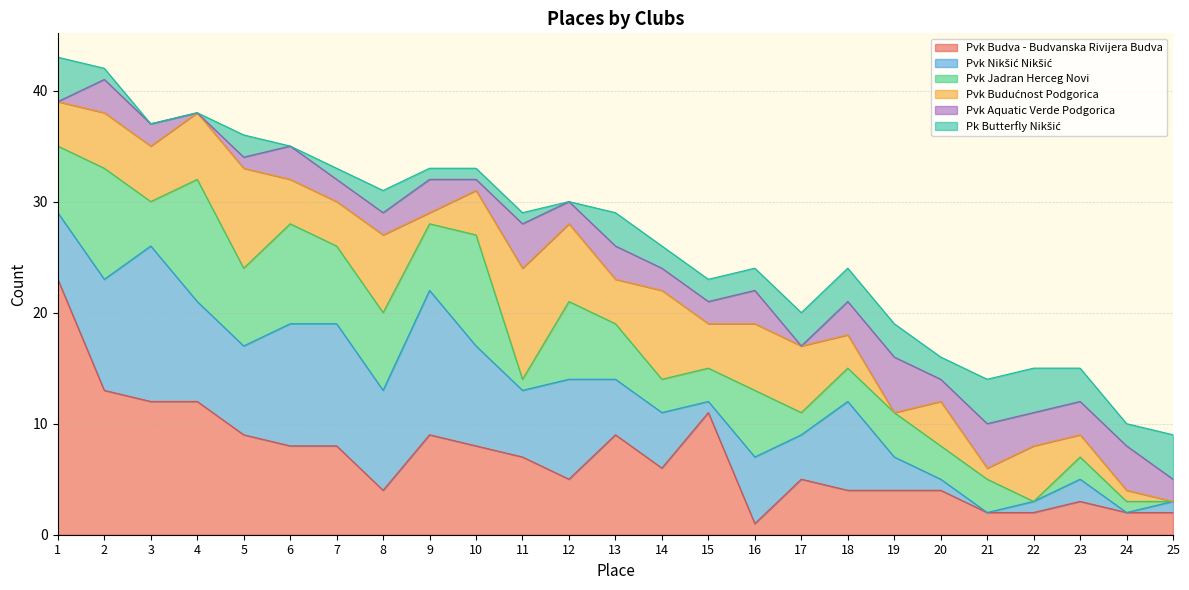

Reading left to right, what are all the values shown in this chart?

Pvk Budva - Budvanska Rivijera Budva: 1=23	2=13	3=12	4=12	5=9	6=8	7=8	8=4	9=9	10=8	11=7	12=5	13=9	14=6	15=11	16=1	17=5	18=4	19=4	20=4	21=2	22=2	23=3	24=2	25=2
Pvk Nikšić Nikšić: 1=6	2=10	3=14	4=9	5=8	6=11	7=11	8=9	9=13	10=9	11=6	12=9	13=5	14=5	15=1	16=6	17=4	18=8	19=3	20=1	21=0	22=1	23=2	24=0	25=1
Pvk Jadran Herceg Novi: 1=6	2=10	3=4	4=11	5=7	6=9	7=7	8=7	9=6	10=10	11=1	12=7	13=5	14=3	15=3	16=6	17=2	18=3	19=4	20=3	21=3	22=0	23=2	24=1	25=0
Pvk Budućnost Podgorica: 1=4	2=5	3=5	4=6	5=9	6=4	7=4	8=7	9=1	10=4	11=10	12=7	13=4	14=8	15=4	16=6	17=6	18=3	19=0	20=4	21=1	22=5	23=2	24=1	25=0
Pvk Aquatic Verde Podgorica: 1=0	2=3	3=2	4=0	5=1	6=3	7=2	8=2	9=3	10=1	11=4	12=2	13=3	14=2	15=2	16=3	17=0	18=3	19=5	20=2	21=4	22=3	23=3	24=4	25=2
Pk Butterfly Nikšić: 1=4	2=1	3=0	4=0	5=2	6=0	7=1	8=2	9=1	10=1	11=1	12=0	13=3	14=2	15=2	16=2	17=3	18=3	19=3	20=2	21=4	22=4	23=3	24=2	25=4